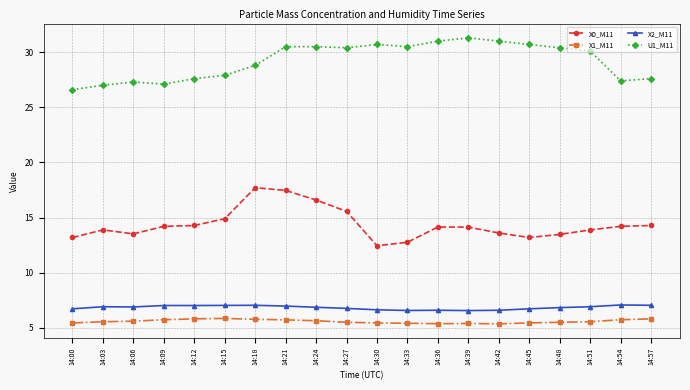

True or false: X0_M11 and X1_M11 cross at least once.

False